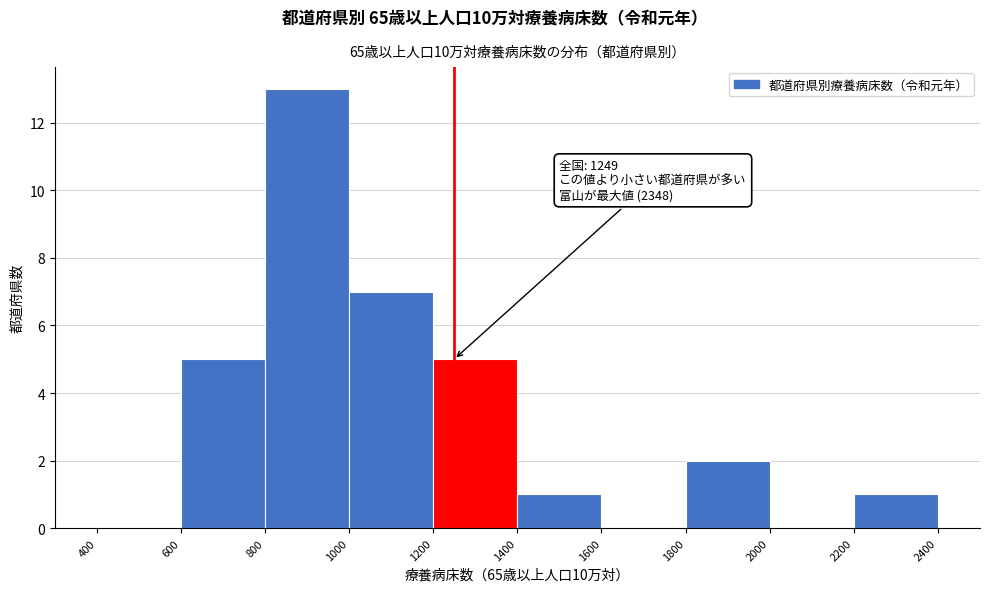

Over which range of the x-axis is the bar tallest?

800 to 1000